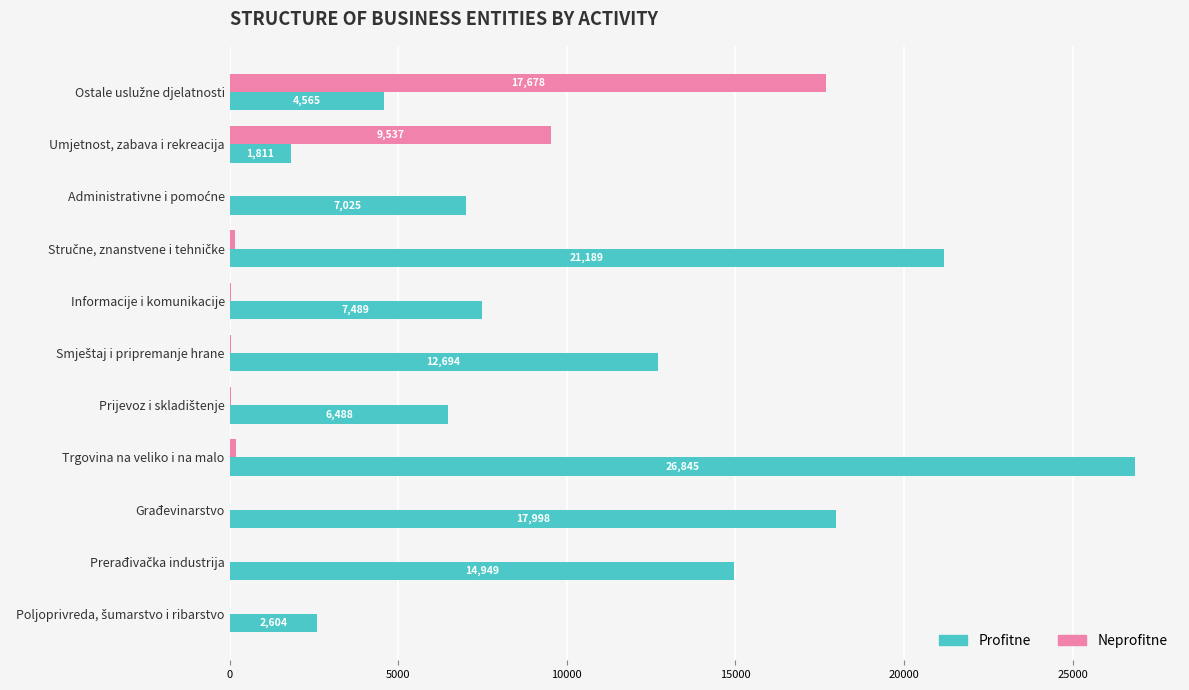

Is it true that Profitne equals 13045 at Informacije i komunikacije?

False